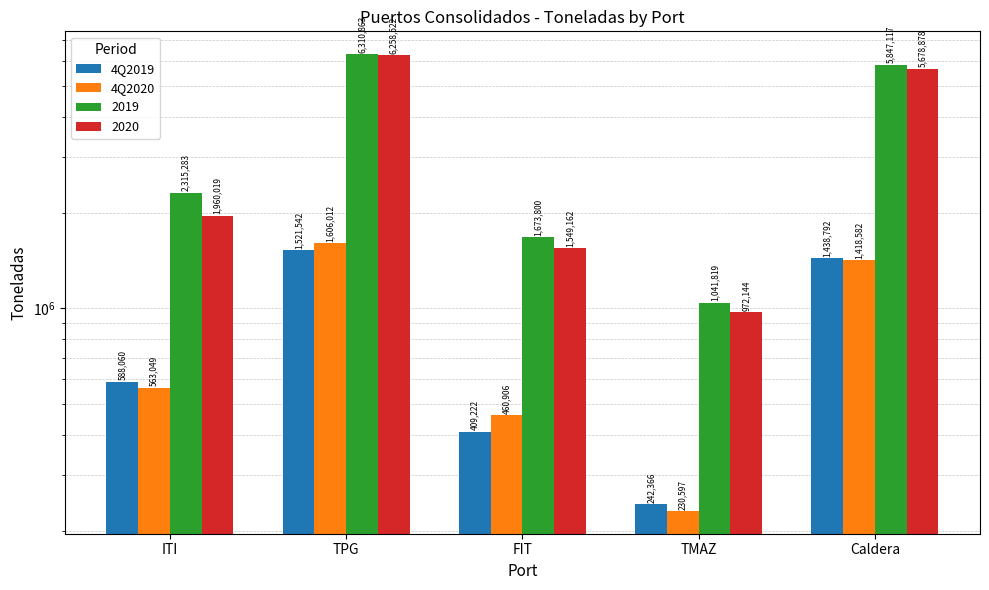

Is the value of 4Q2020 at TMAZ greater than the value of 4Q2019 at TPG?

No